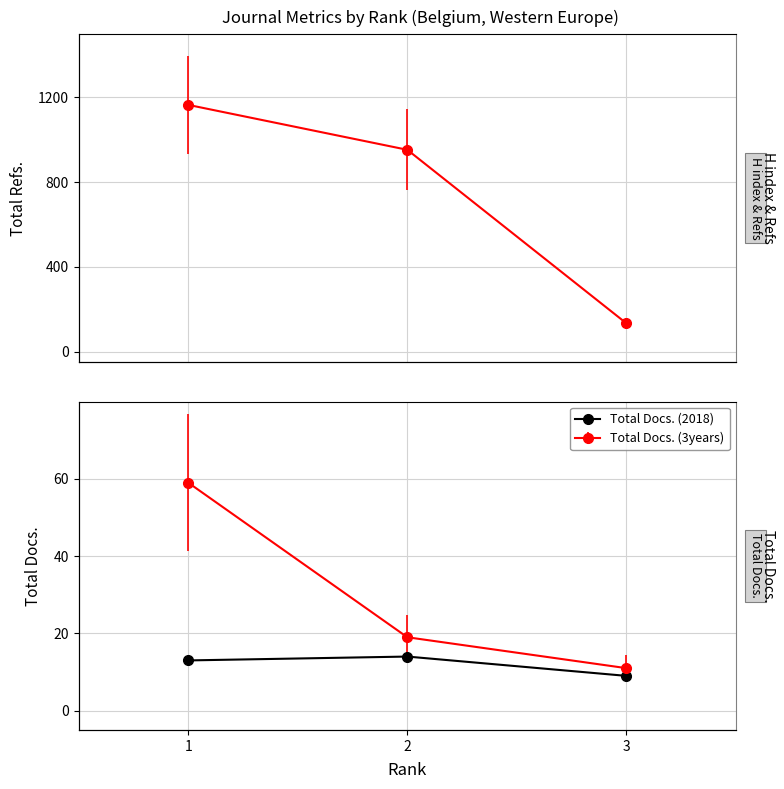

The value at 1 is 13. True or false?

True